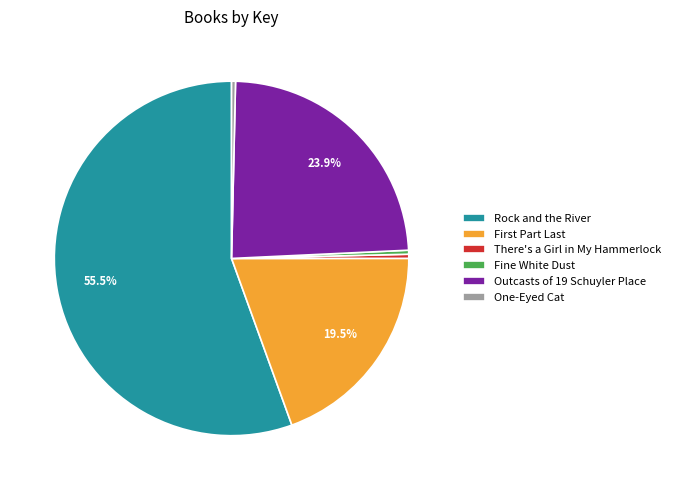

What is the largest slice in the pie chart?

Rock and the River